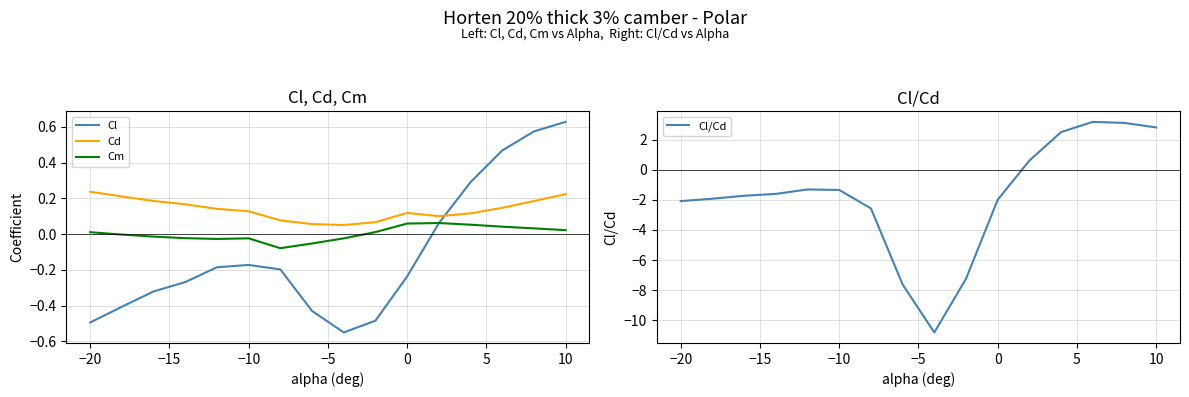

What is the difference between the second highest and minimum values in the Cl series?

1.1